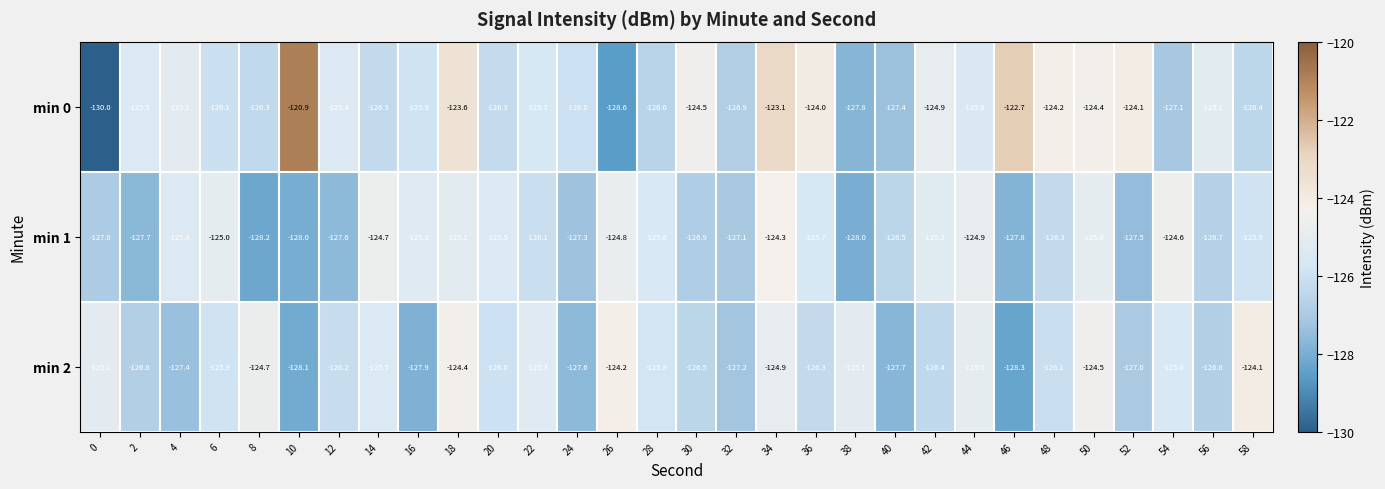

The value of min 2 at 4 is -127.4. True or false?

True